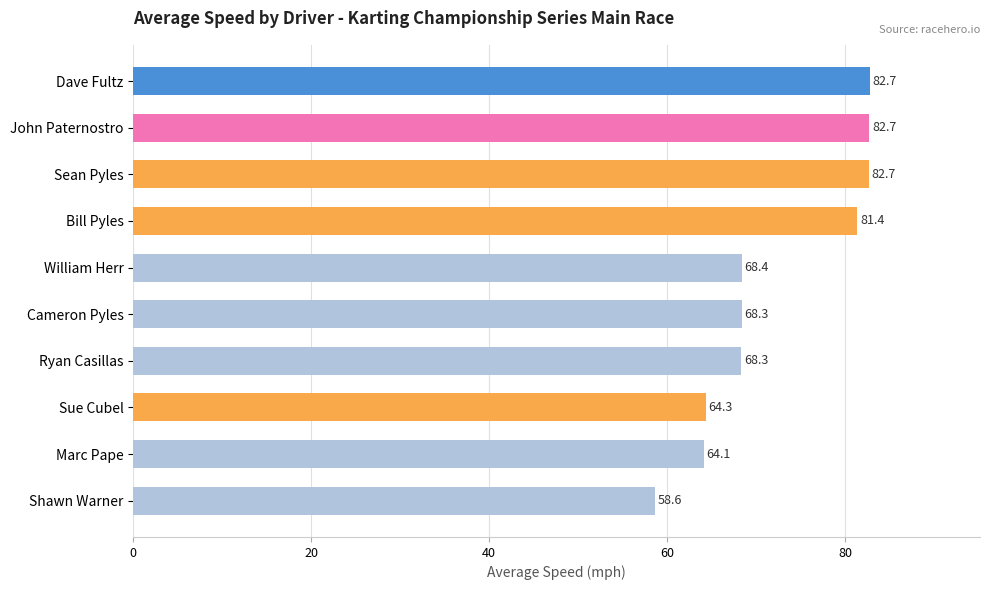

Count the number of categories in the chart.

10